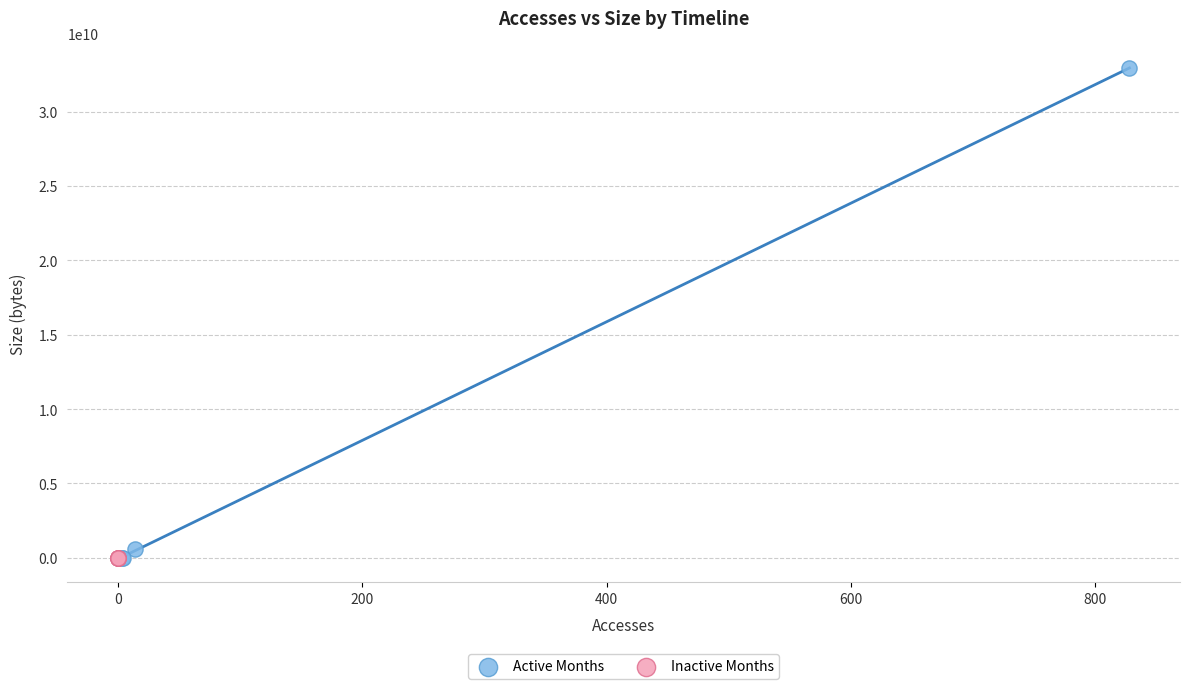

Which series contains the highest Y value?

Active Months